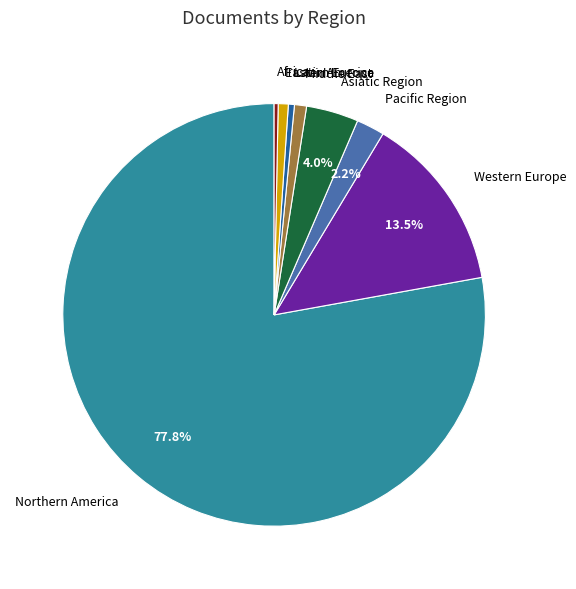

Which slice is the largest?

Northern America